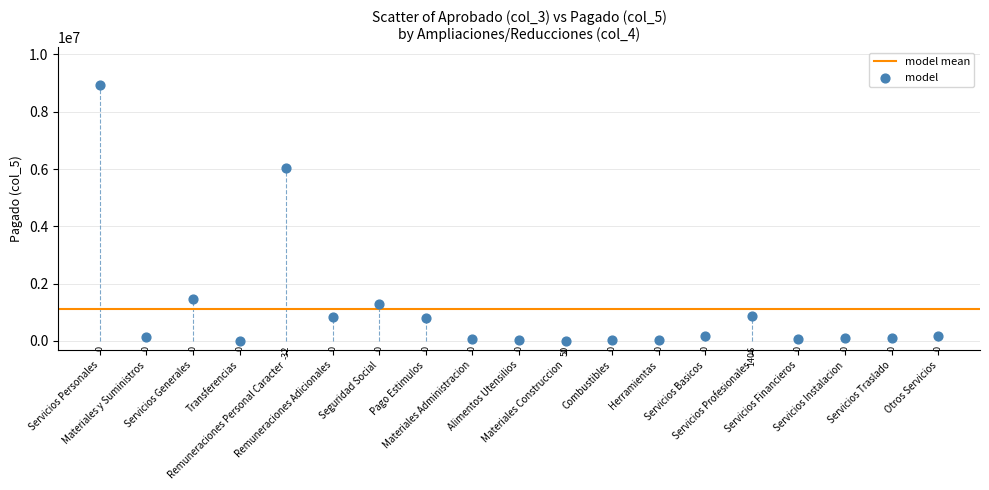

What is the range of Y values (max minus min)?

8917655.3